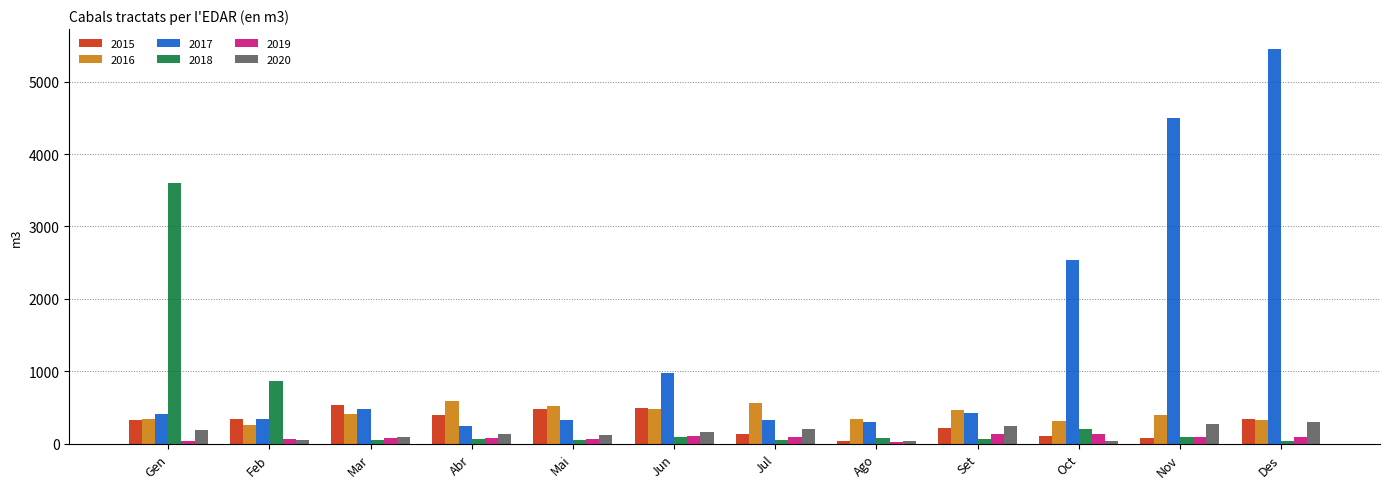

Between Ago and Set, which series saw the biggest shift?

2020